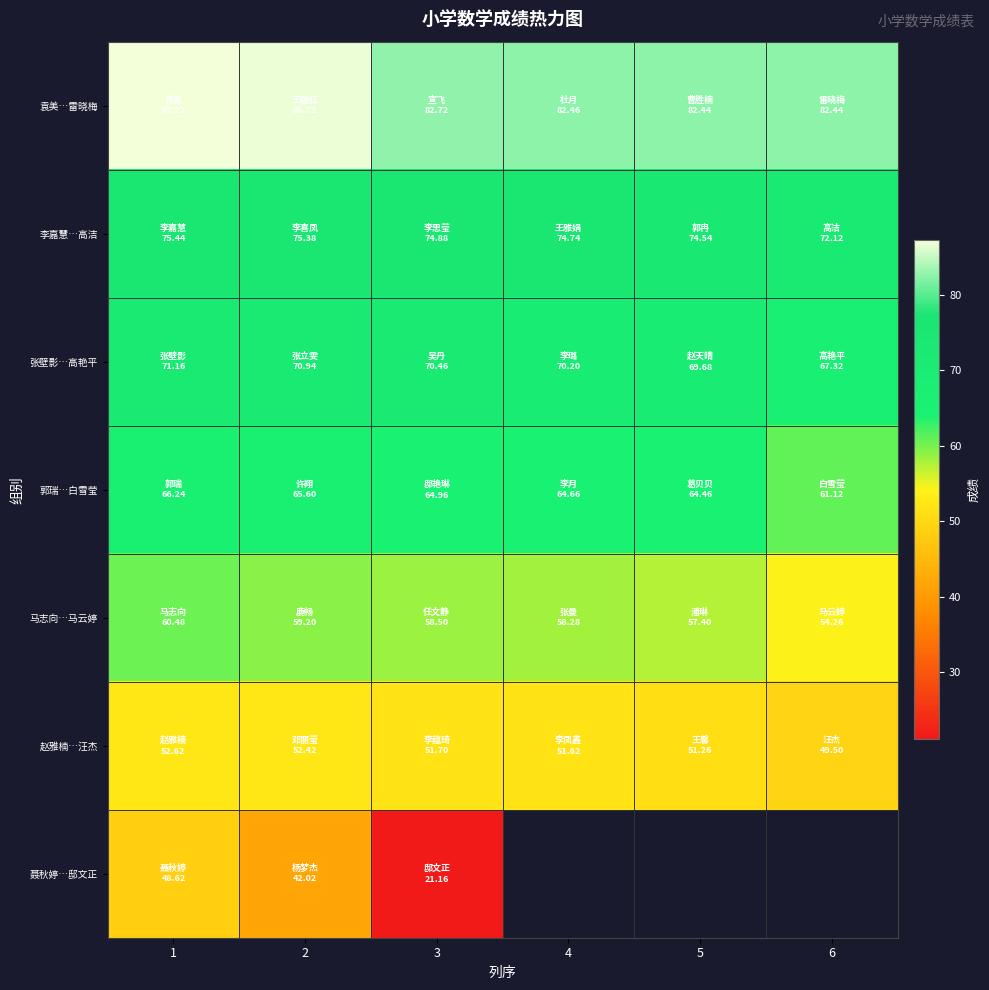

Which category has the lowest value in the 聂秋婷…邸文正 series?

3